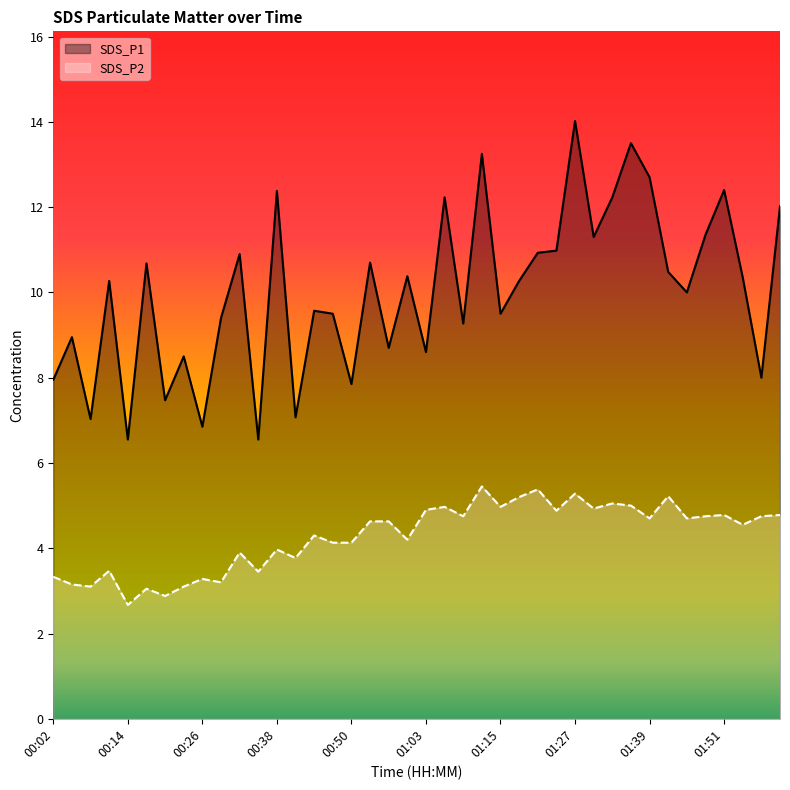

What are all the series names shown in the legend?

SDS_P1, SDS_P2